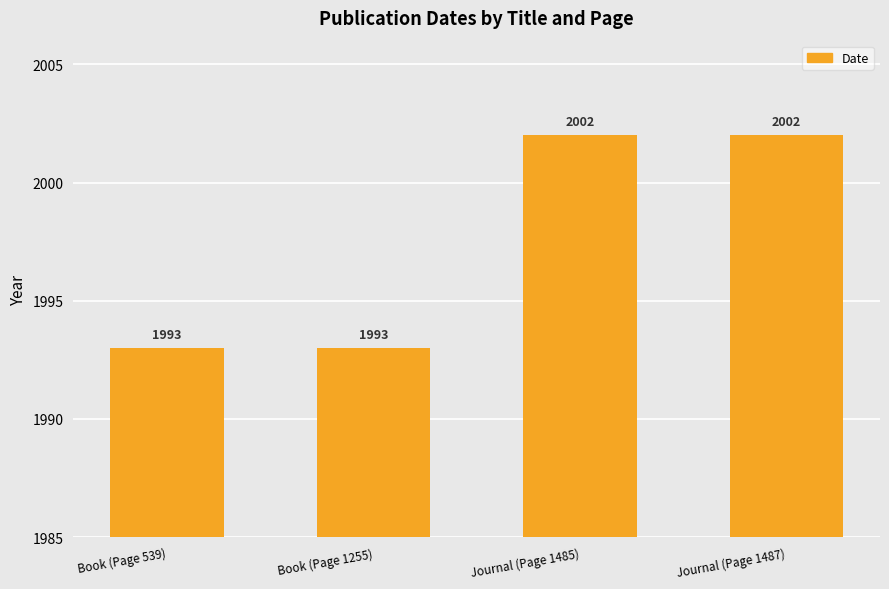

Reading left to right, list all the values displayed in this chart.

1993	1993	2002	2002